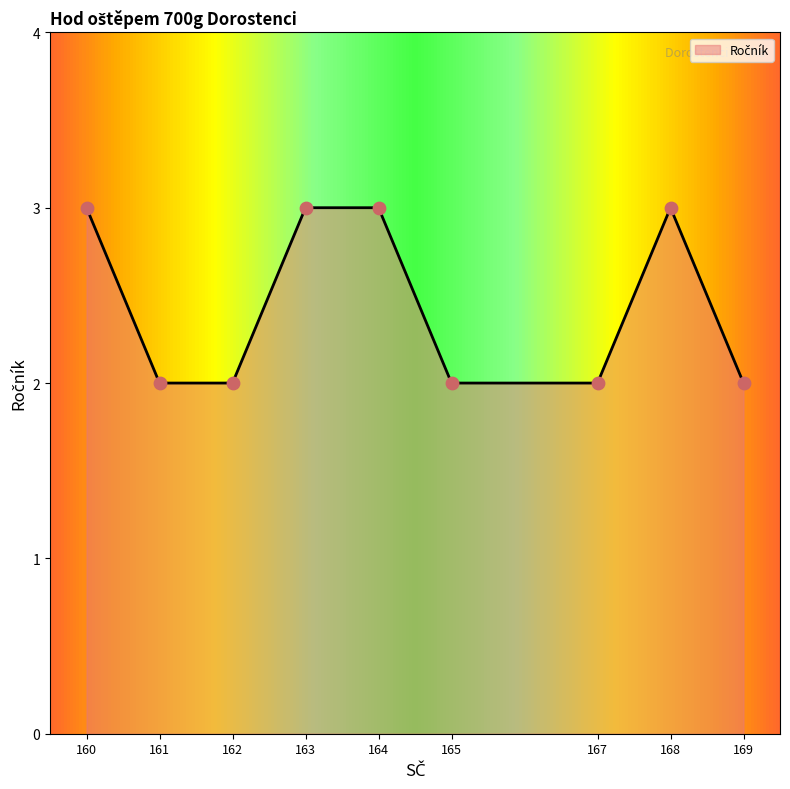

Between 169 and 160, which is larger?

160